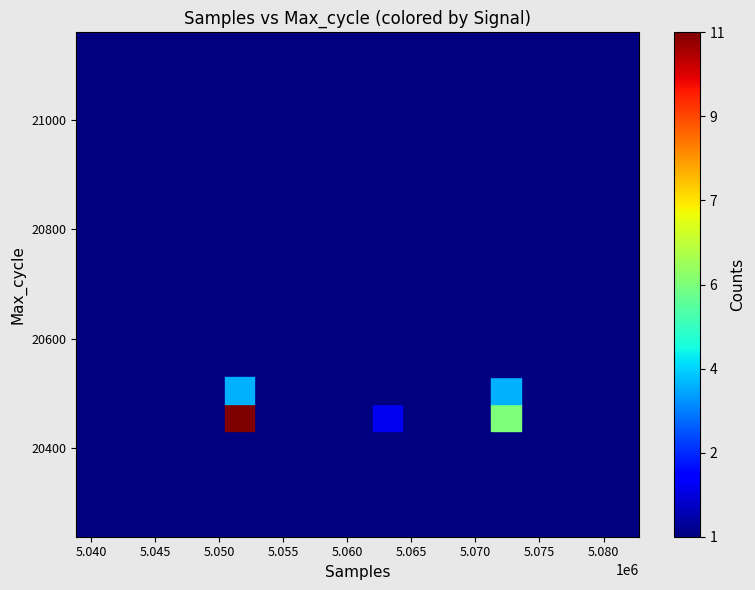

What Y value in the scatter plot is closest to 20699?

20682